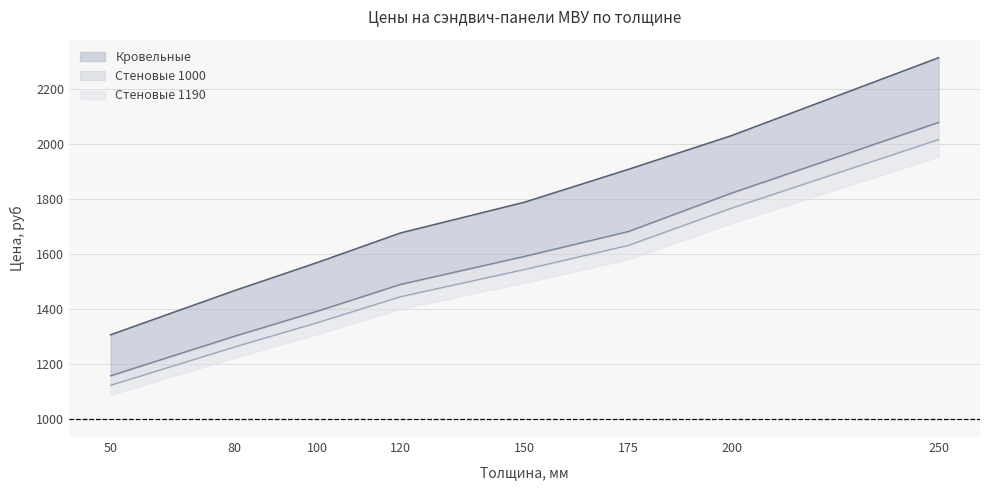

Between 175 and 250, which series saw the biggest shift?

Кровельные